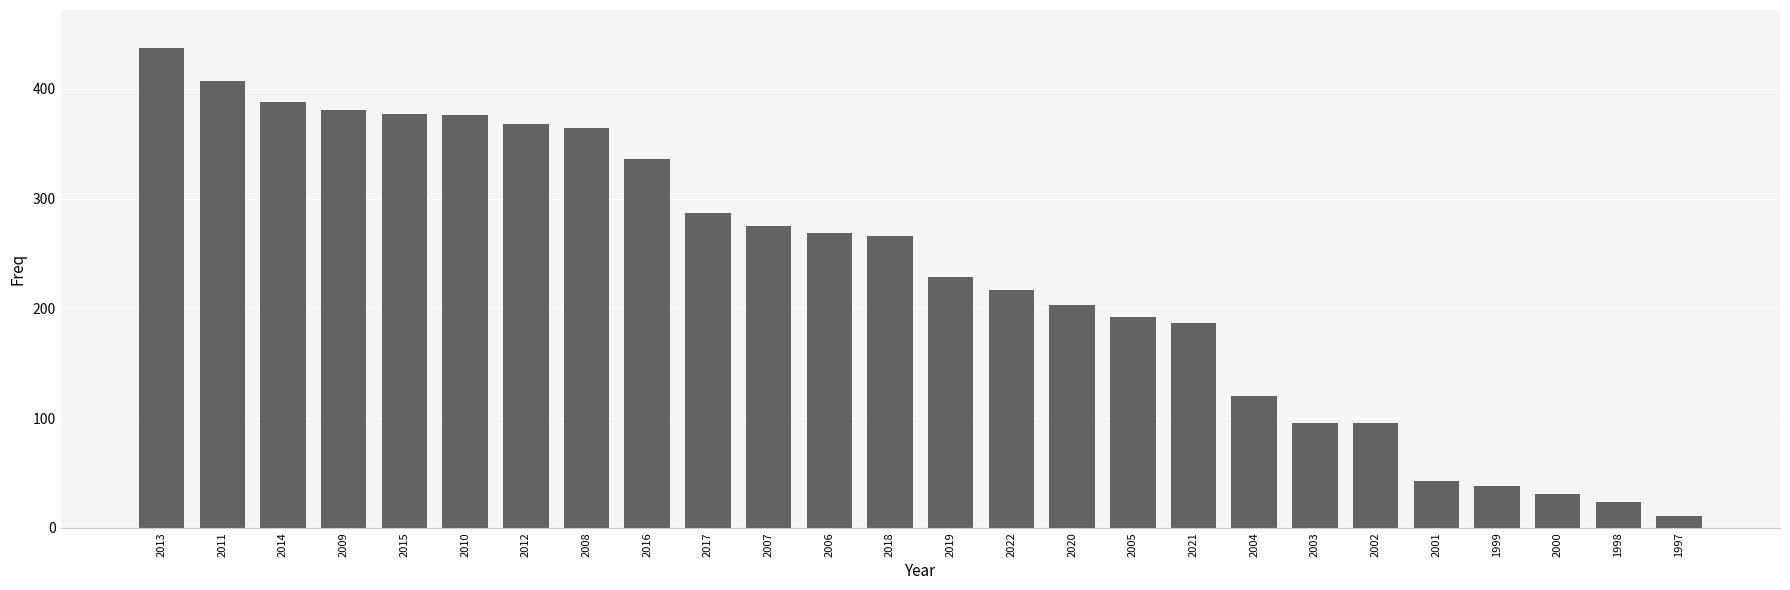

What value does the data have at 2005?

192